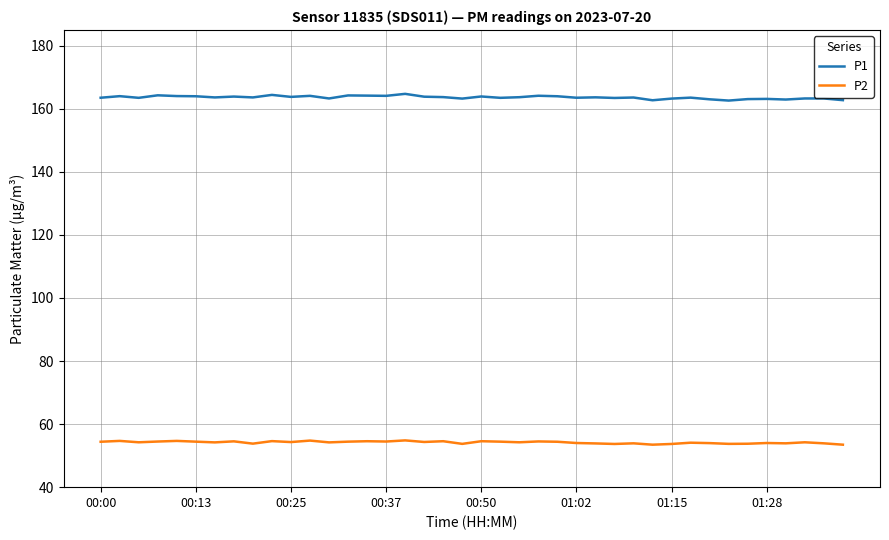

Which series has the largest total across all categories?

P1